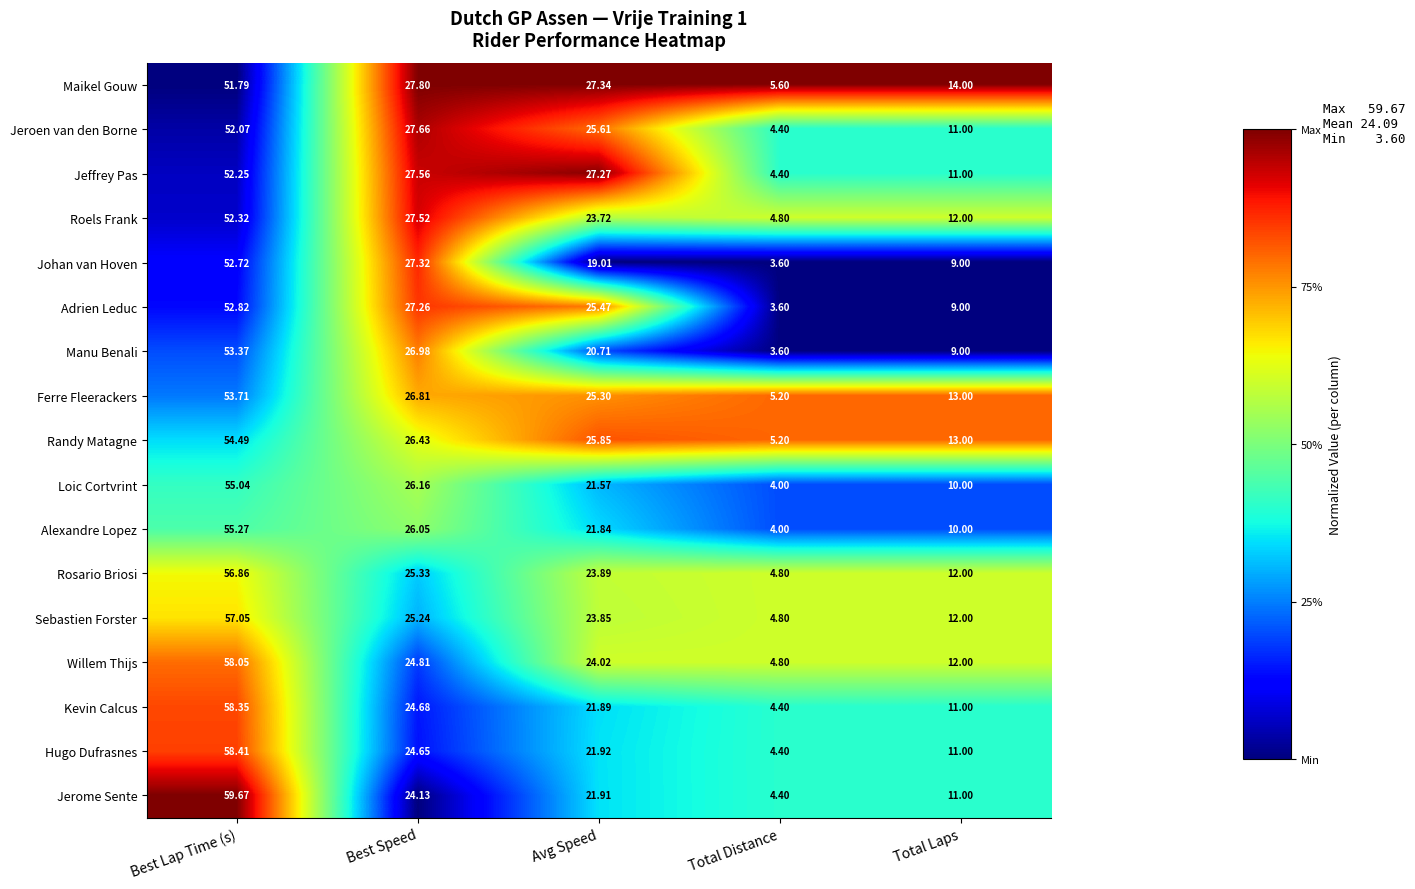

Which category has the highest value in the Willem Thijs series?

Best Lap Time (s)